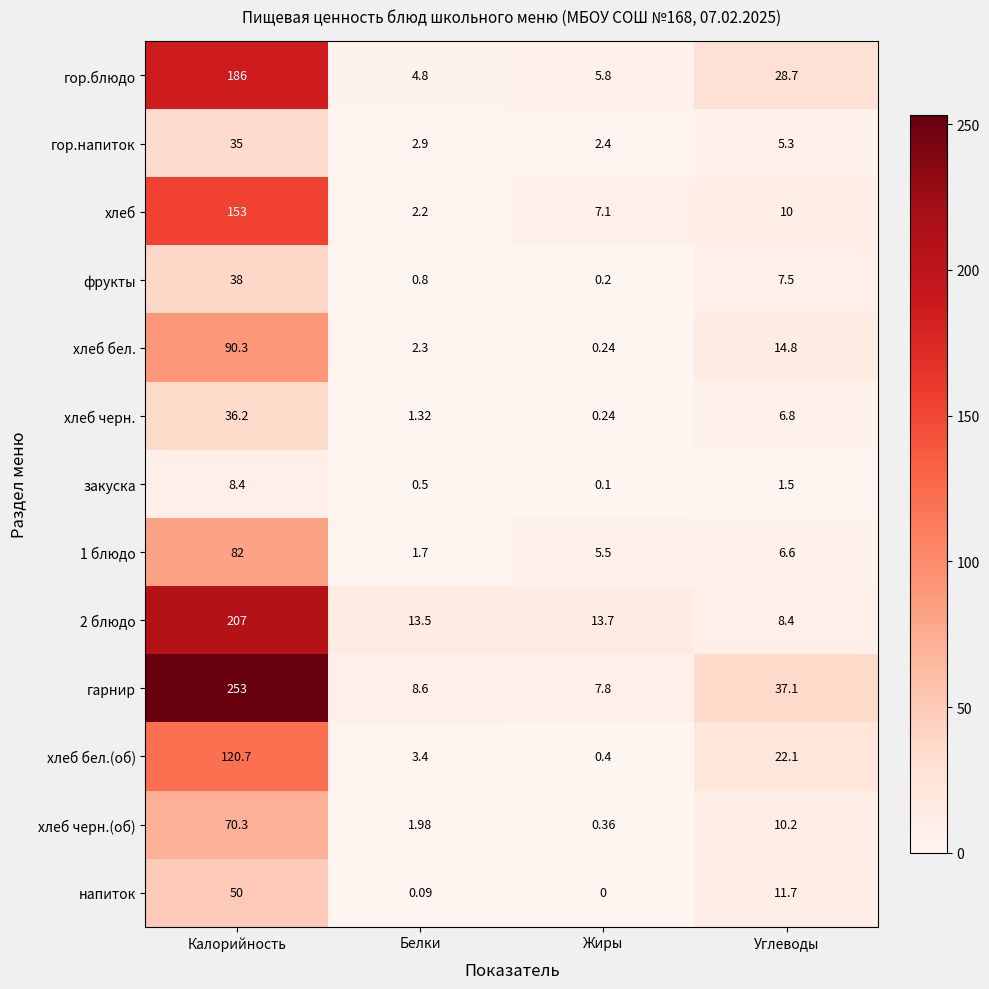

Rank the categories by хлеб бел.(об) value from highest to lowest.

Калорийность, Углеводы, Белки, Жиры